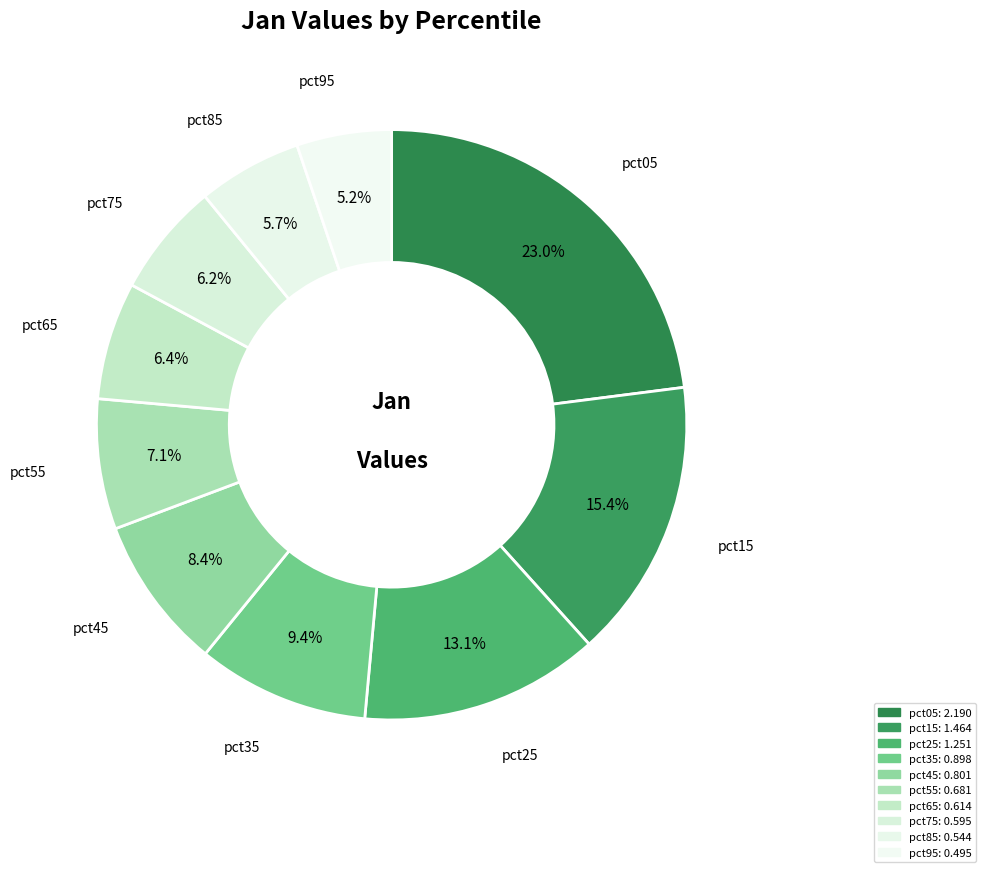

Count the number of slices in the pie.

10